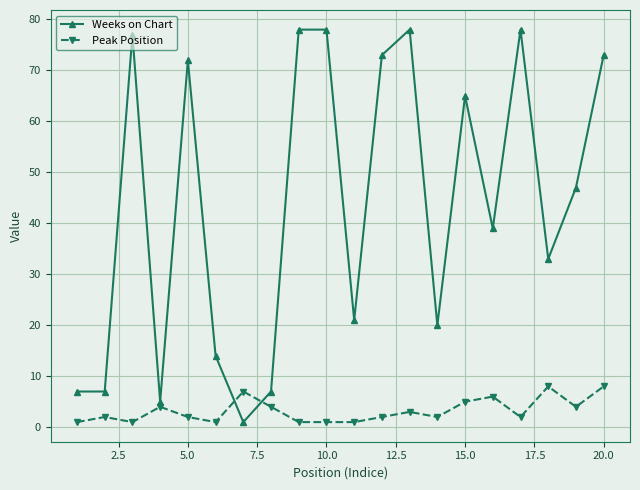

Which series has the largest range (max minus min)?

Weeks on Chart